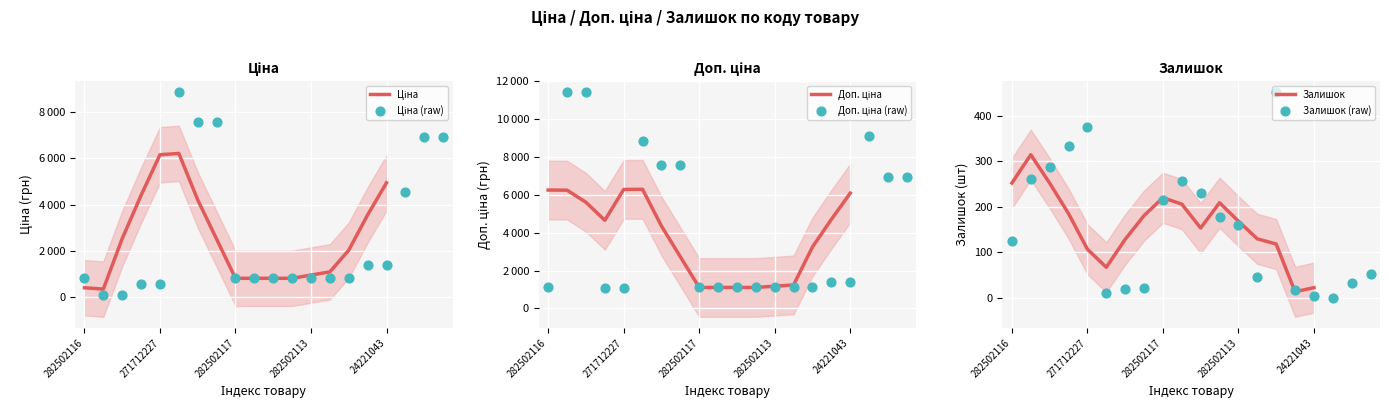

Is the value of Доп. ціна at 248922198 greater than the value of Залишок at 247132180?

Yes